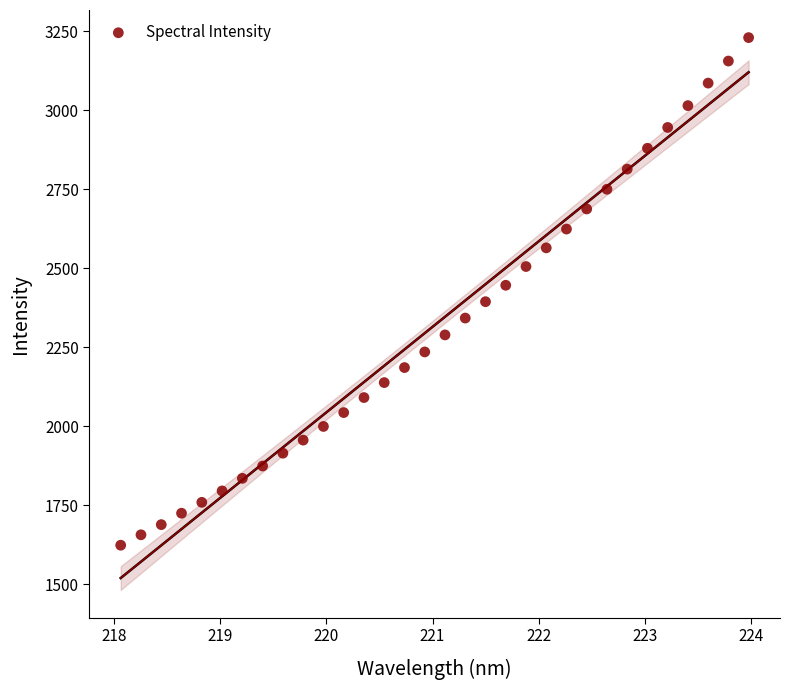

What is the range of X values (max minus min)?

5.9